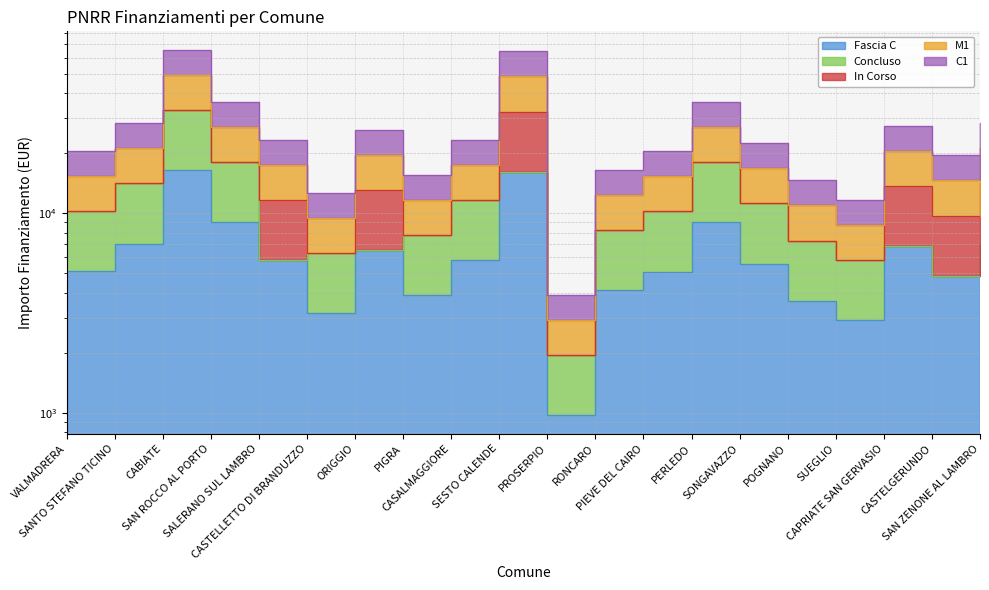

Which series has the widest spread of values?

C1